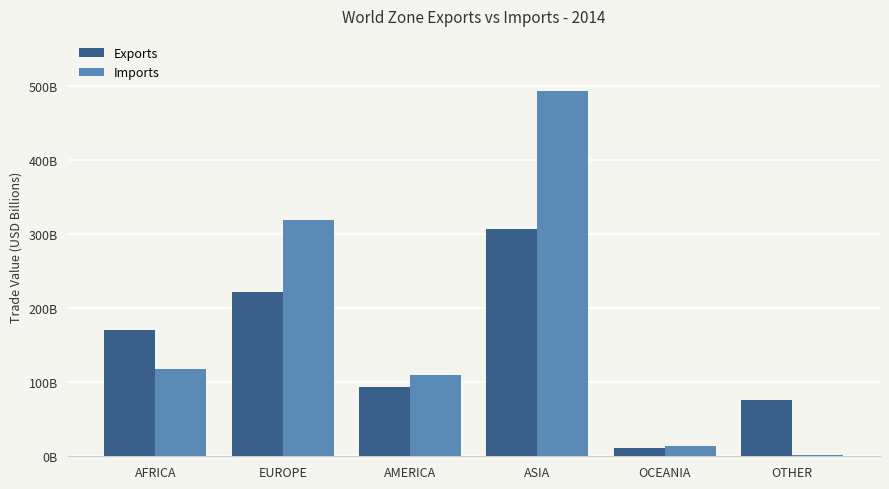

What is the value of the Exports bar at the 1st from the left?

169690671538